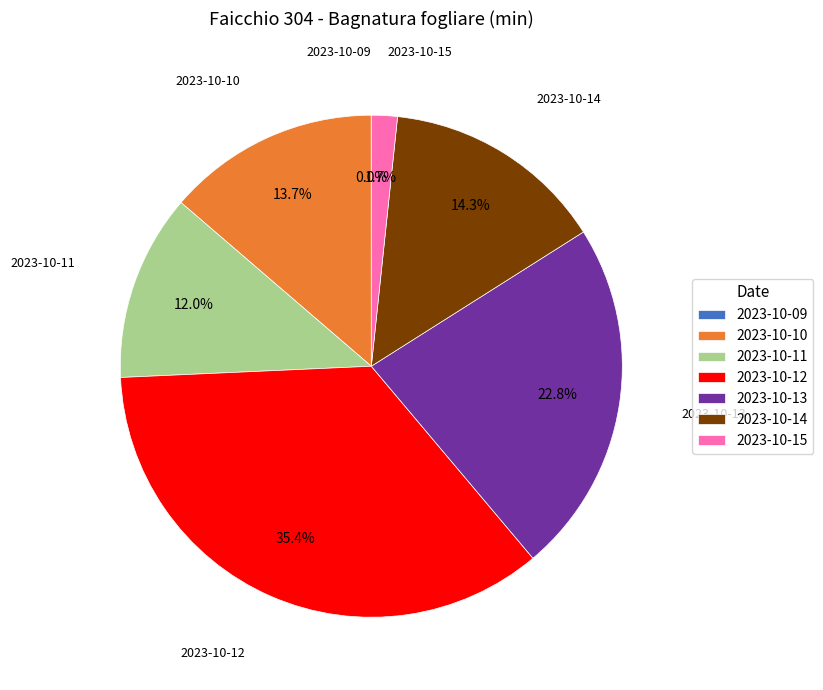

What is the ratio of the value at 2023-10-12 to the value at 2023-10-10?

2.6